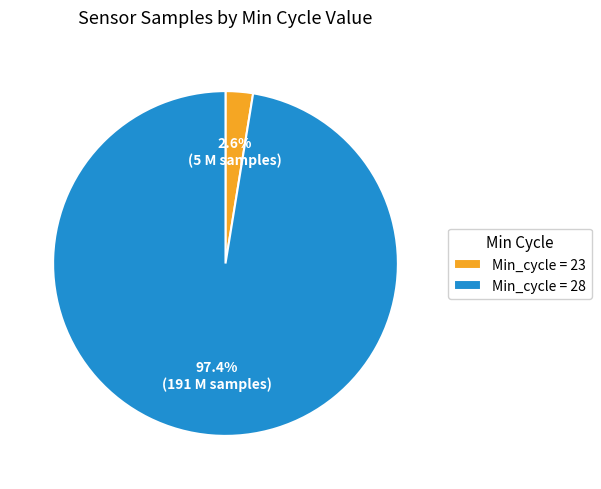

Is the sum of Min_cycle = 28 and Min_cycle = 23 greater than half?

Yes